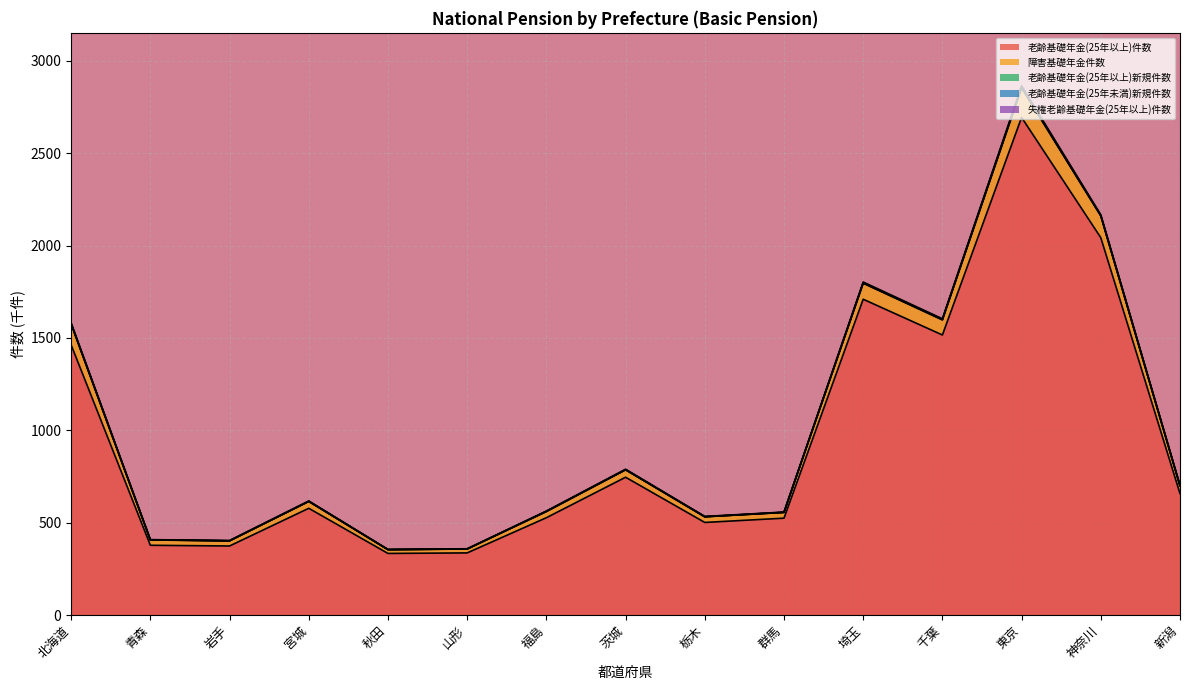

At which category is the sum across all series the highest?

東京